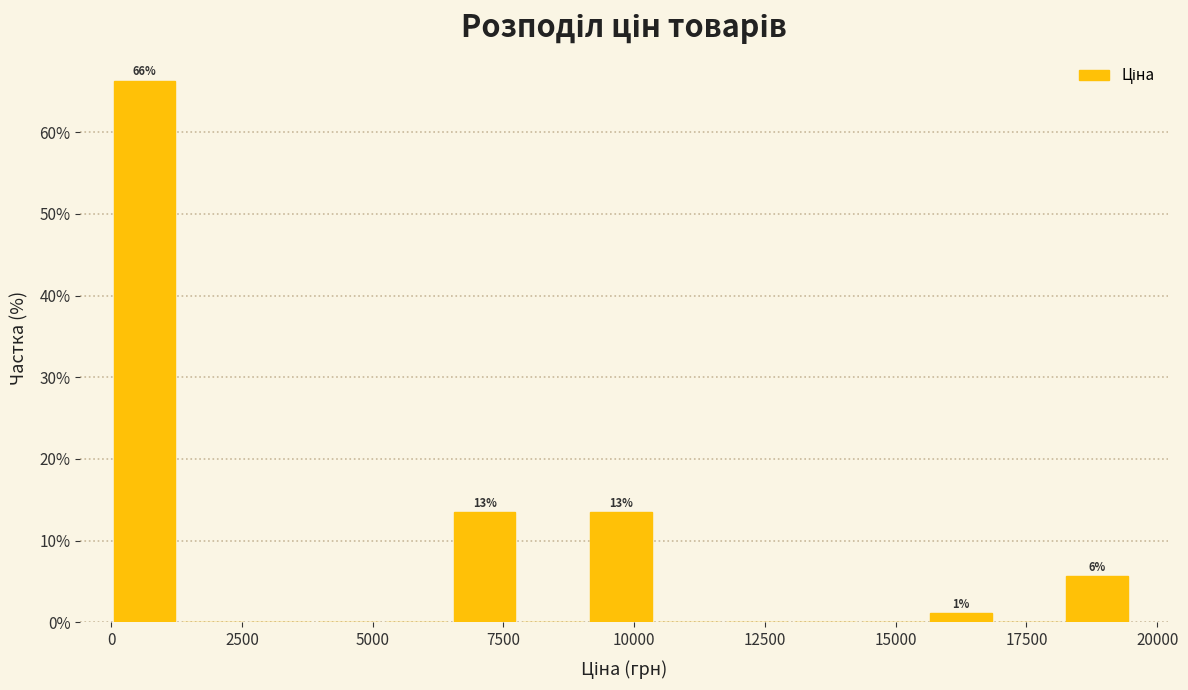

Read against the x-axis, roughly where is the centre of the tallest bar?

500